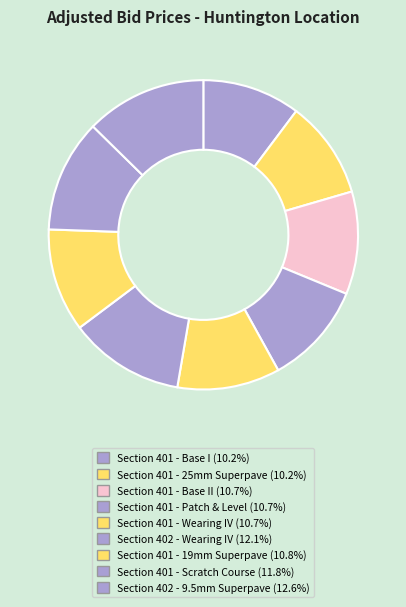

To the nearest percent, what is the average slice percentage?

11%